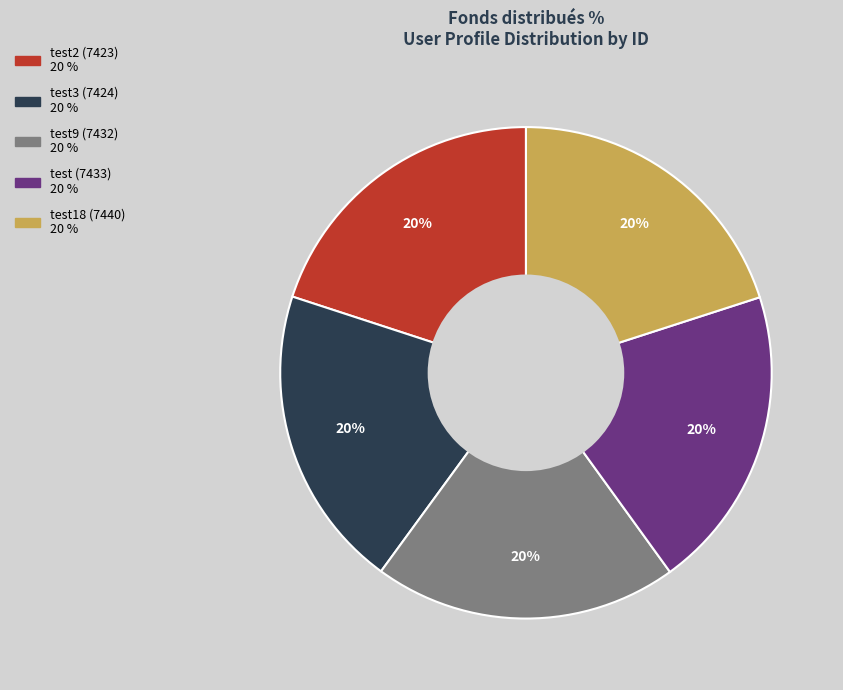

Does any single category account for the majority?

No